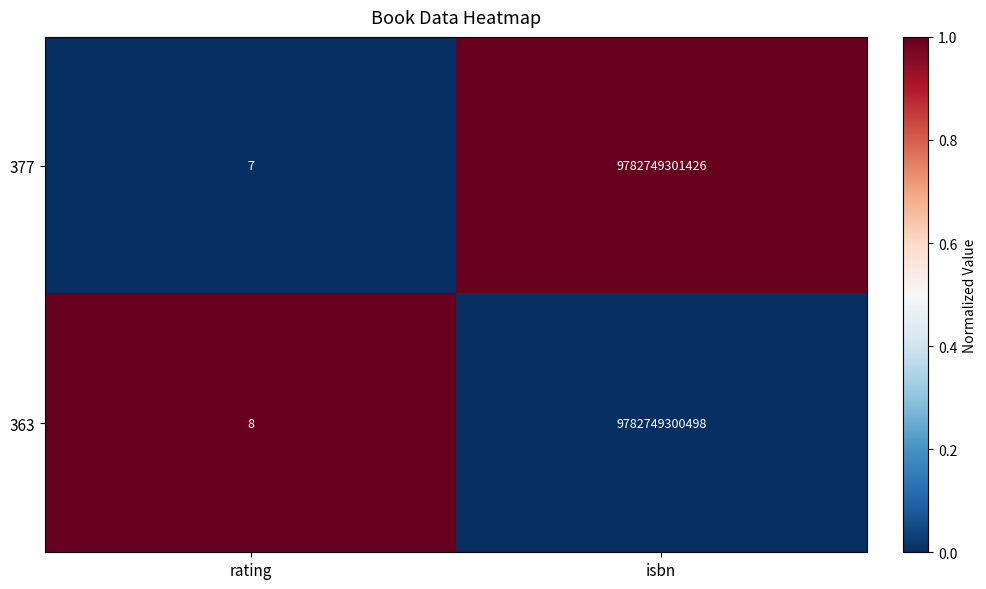

Which series changed the most between rating and isbn?

377